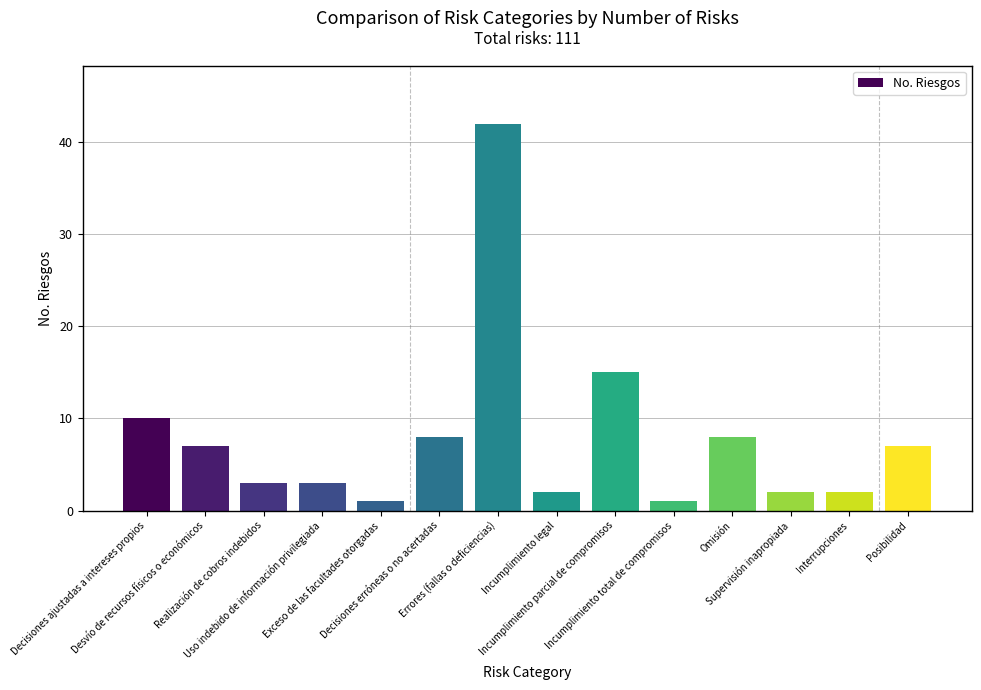

Where is the data nearest to the value 21?

Incumplimiento parcial de compromisos